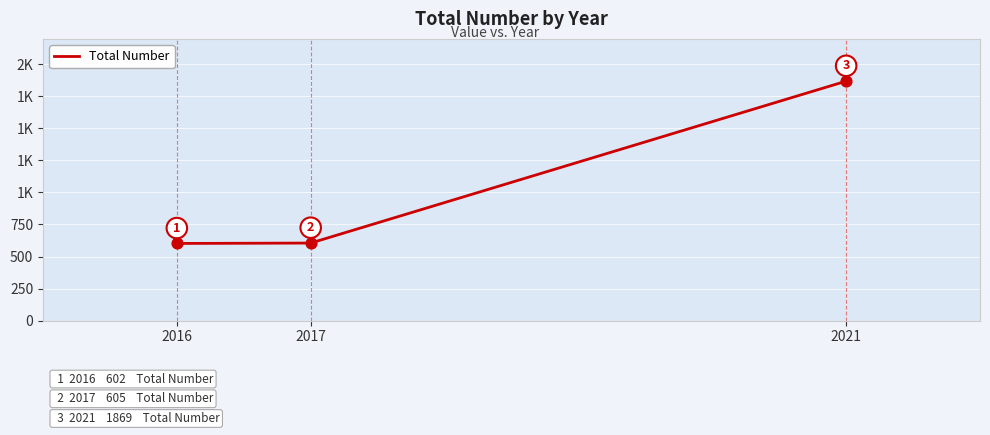

What is the change in value from 2017 to 2021?

+1264